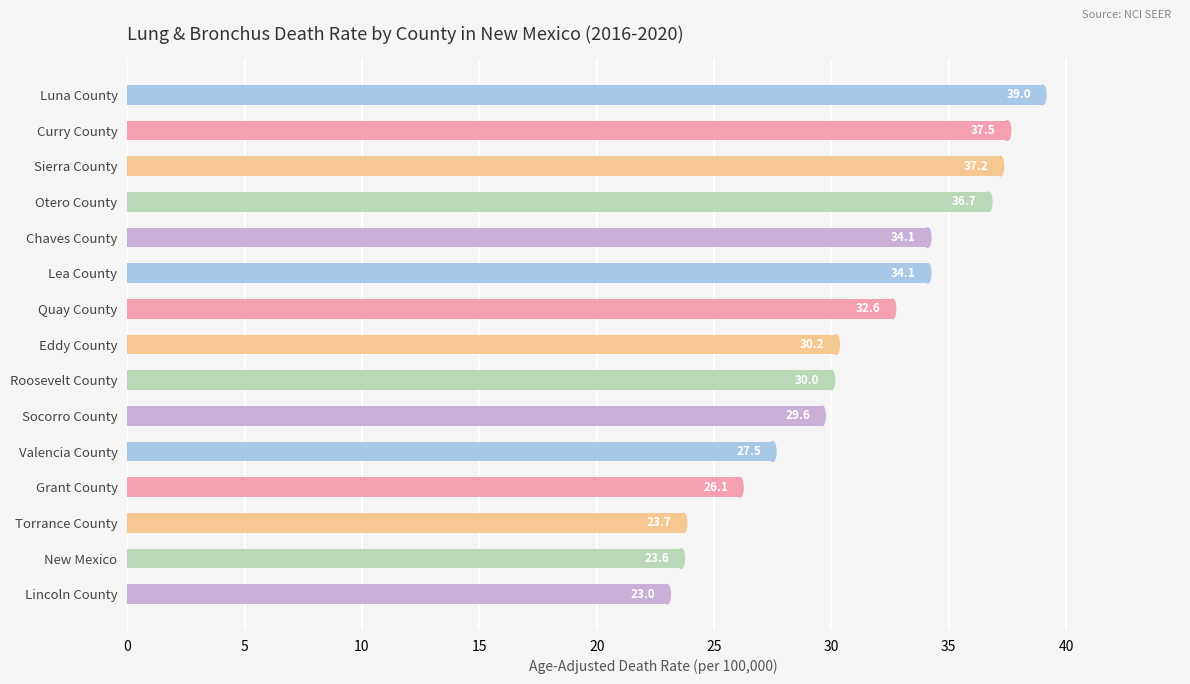

What is the change in value from Quay County to Torrance County?

-8.9